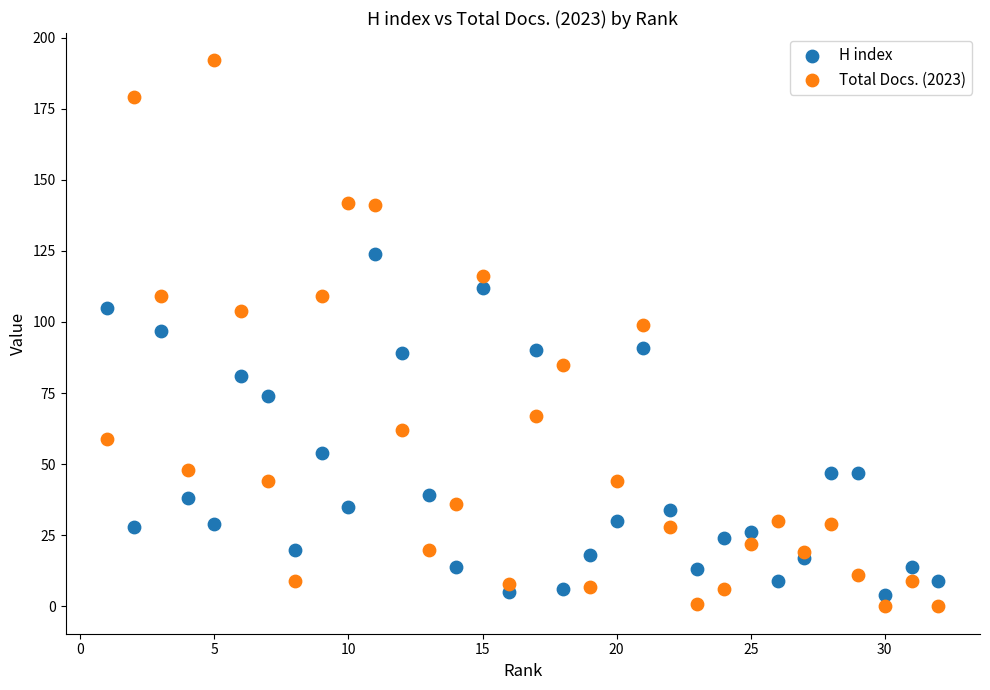

Which series has the largest Y range (max minus min)?

Total Docs. (2023)